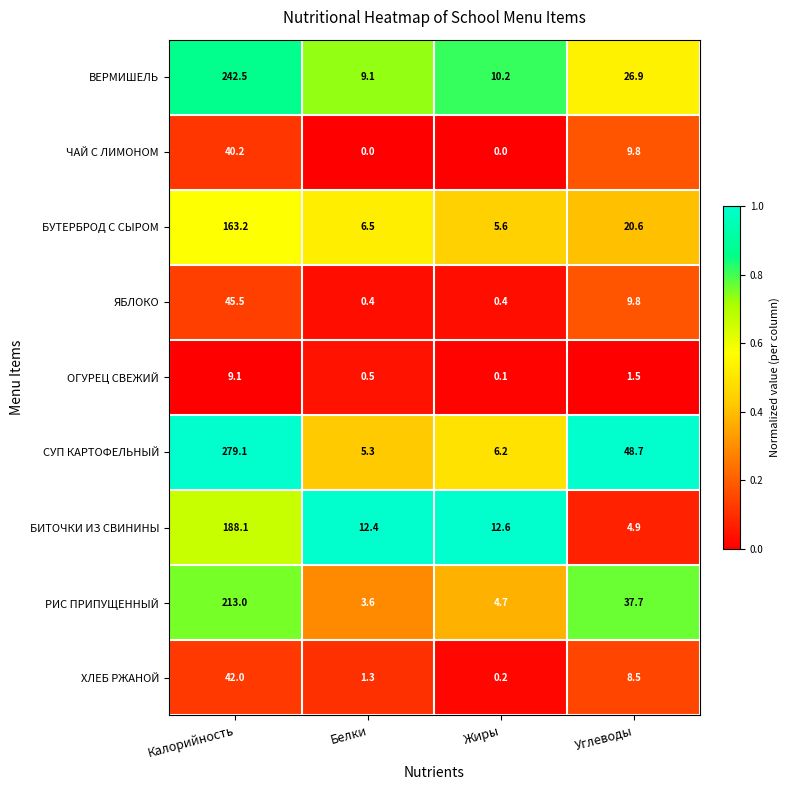

What is the difference between the ОГУРЕЦ СВЕЖИЙ values at Жиры and Калорийность?

9.0